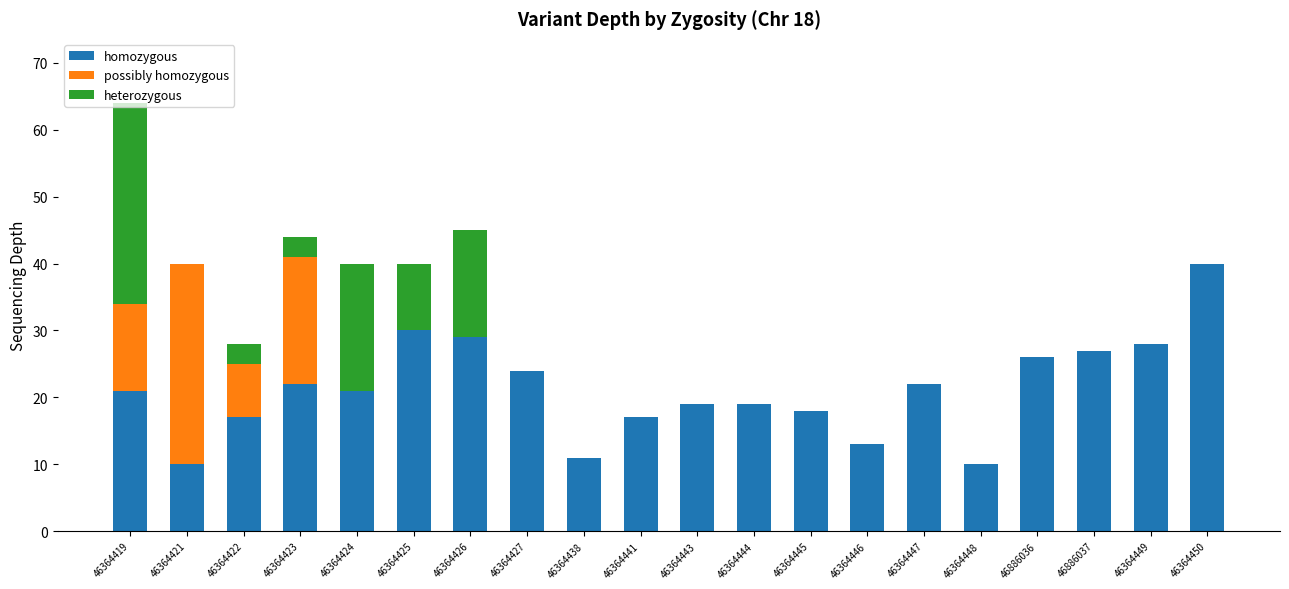

What is the total value across all series at 46886036?

26